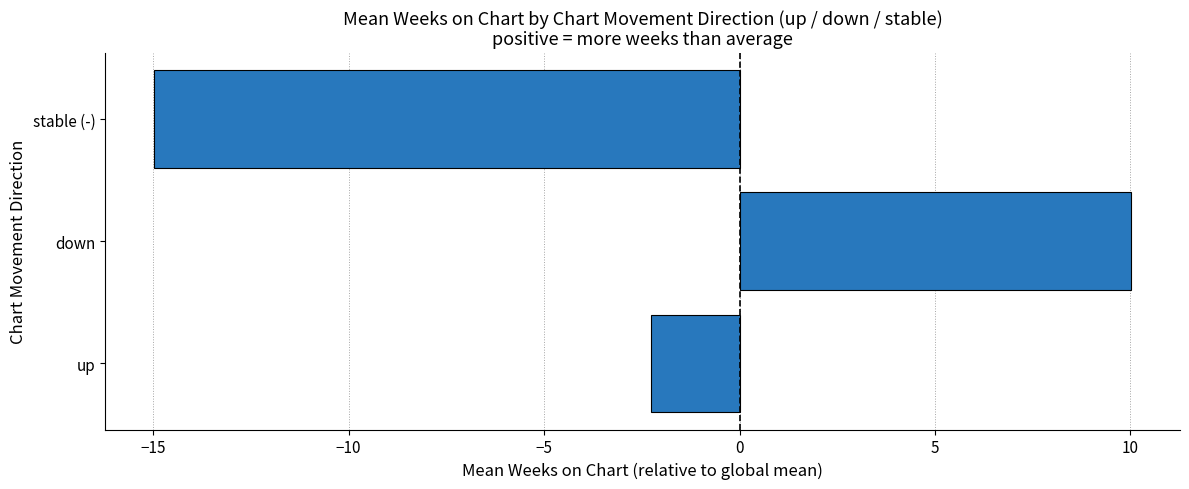

Reading bottom to top, list all the values displayed in this chart.

-2.3	10.0	-15.0